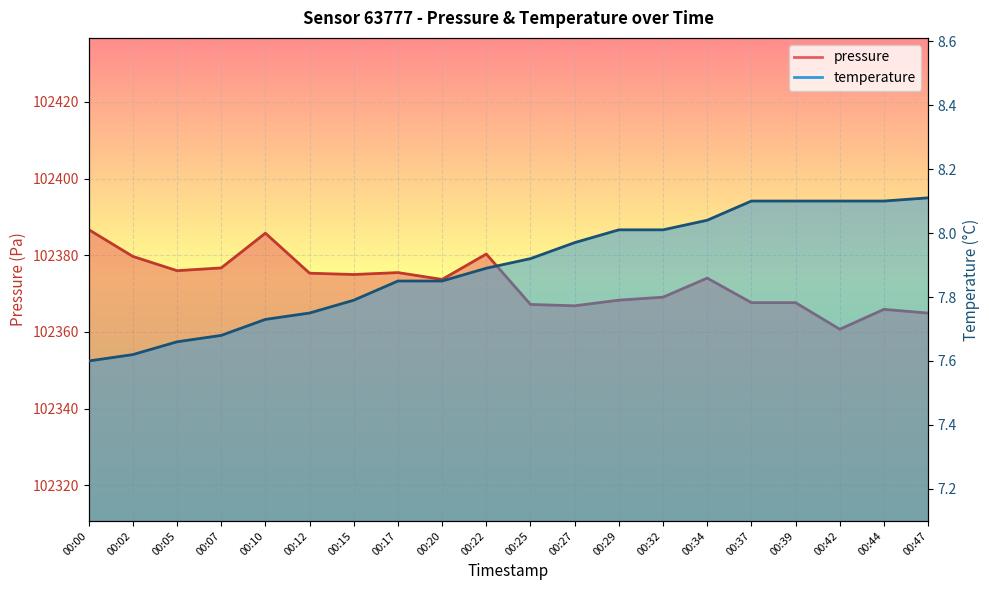

The pressure series shows 62286.1 at 00:00. True or false?

False